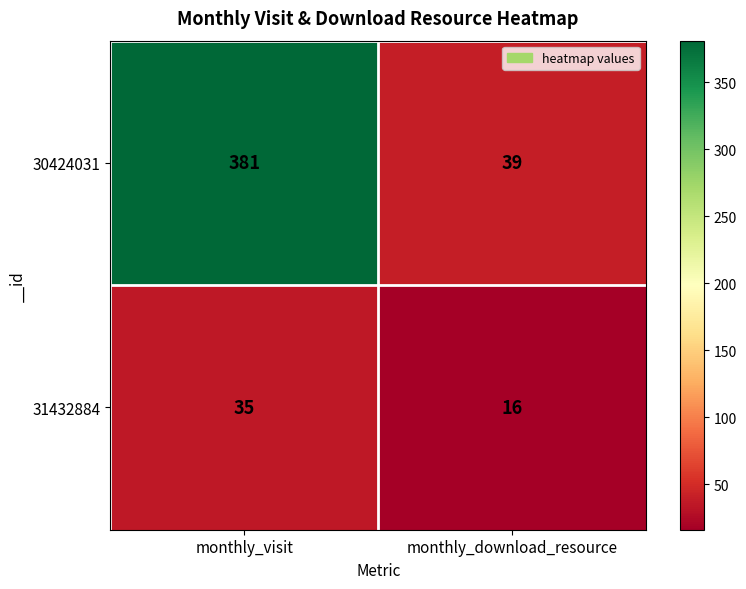

Is the value of 30424031 at monthly_visit greater than the value of 31432884 at monthly_download_resource?

Yes